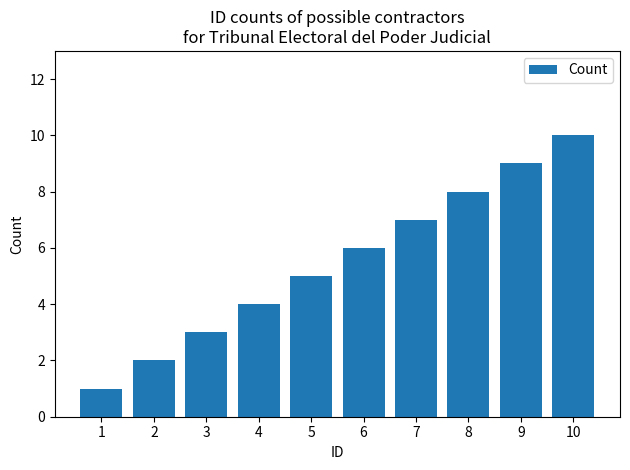

Reading right to left, extract all data points from this chart.

10	9	8	7	6	5	4	3	2	1